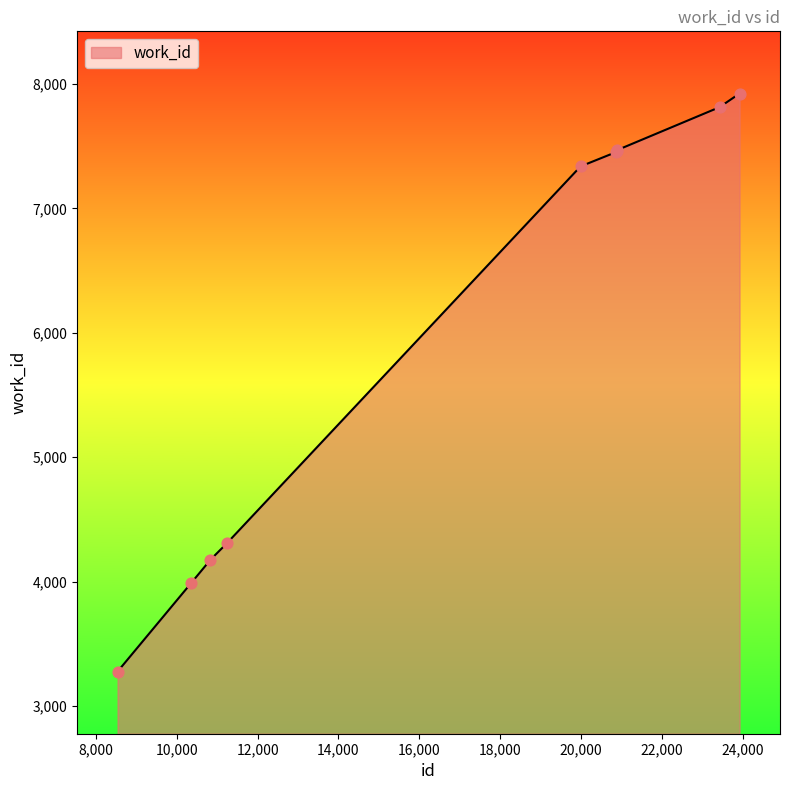

What is the greatest value displayed?

7924